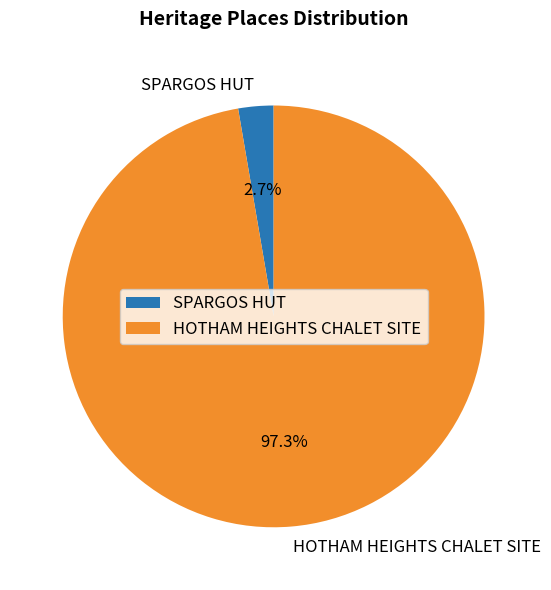

To the nearest percent, what is the difference between the HOTHAM HEIGHTS CHALET SITE and SPARGOS HUT slice percentages?

95%